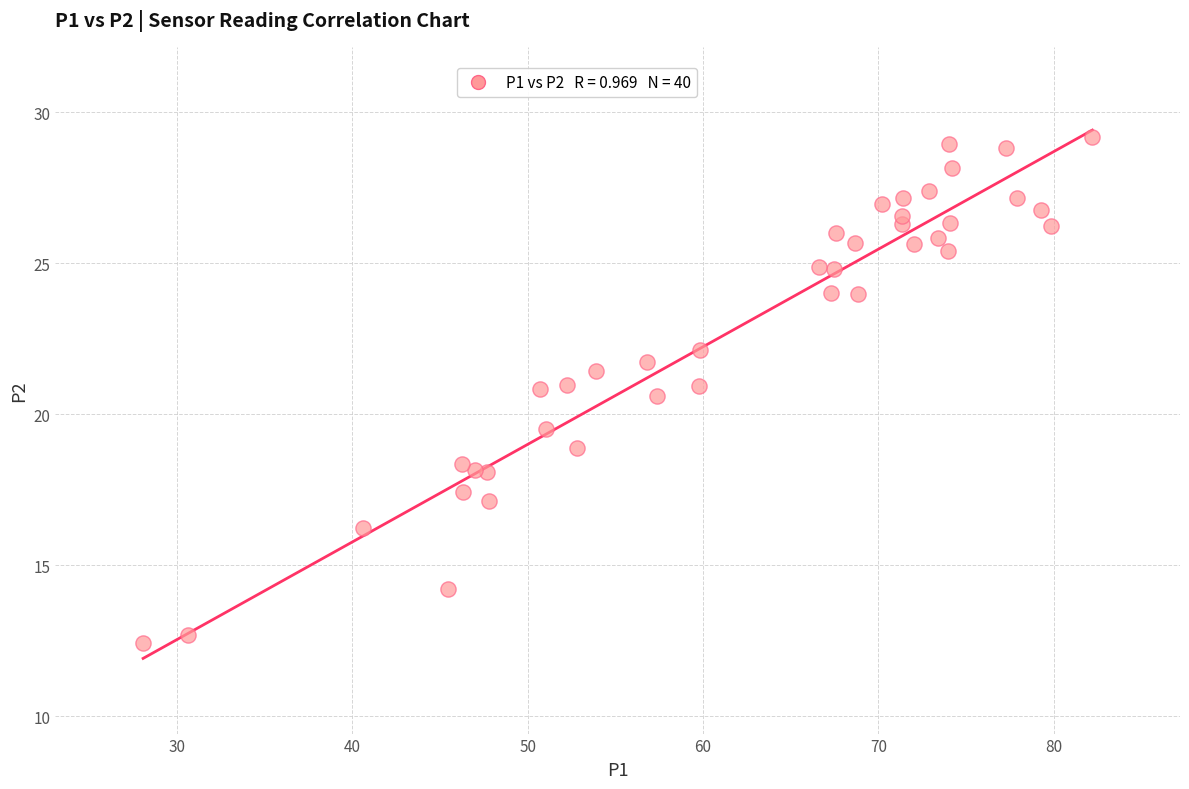

What is the range of Y values (max minus min)?

16.7